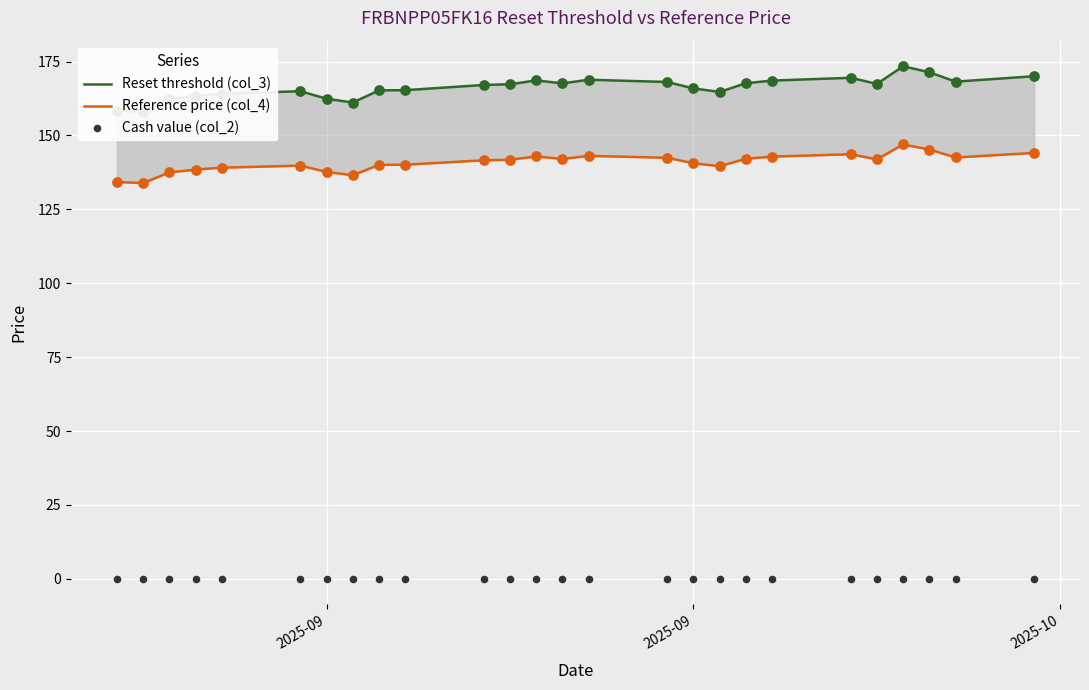

Which series reaches the maximum Y coordinate?

Reset threshold (col_3)